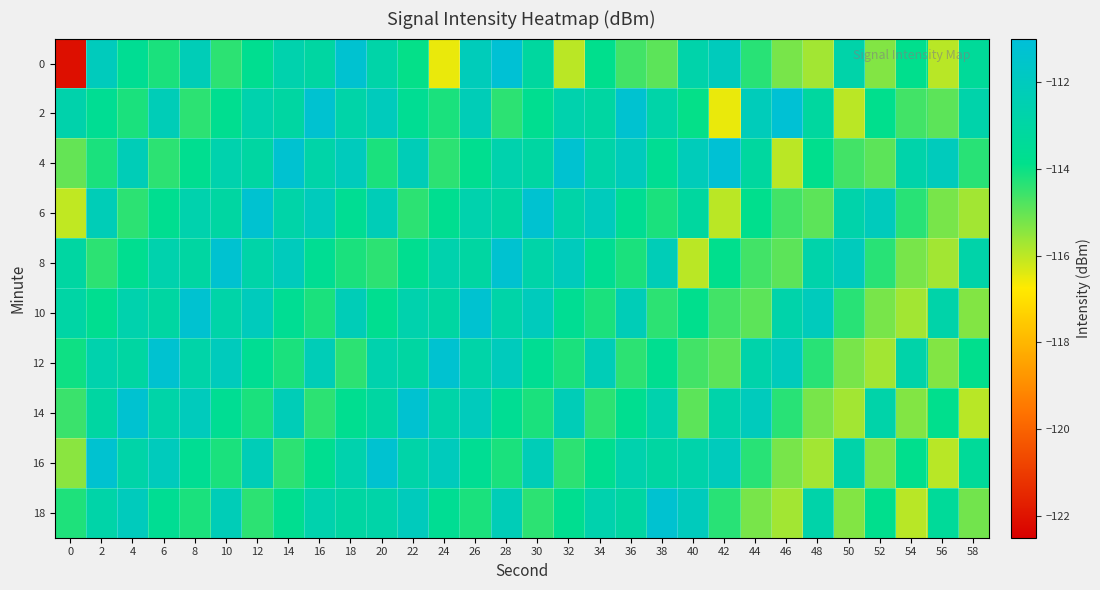

At which category is the sum across all series the highest?

28